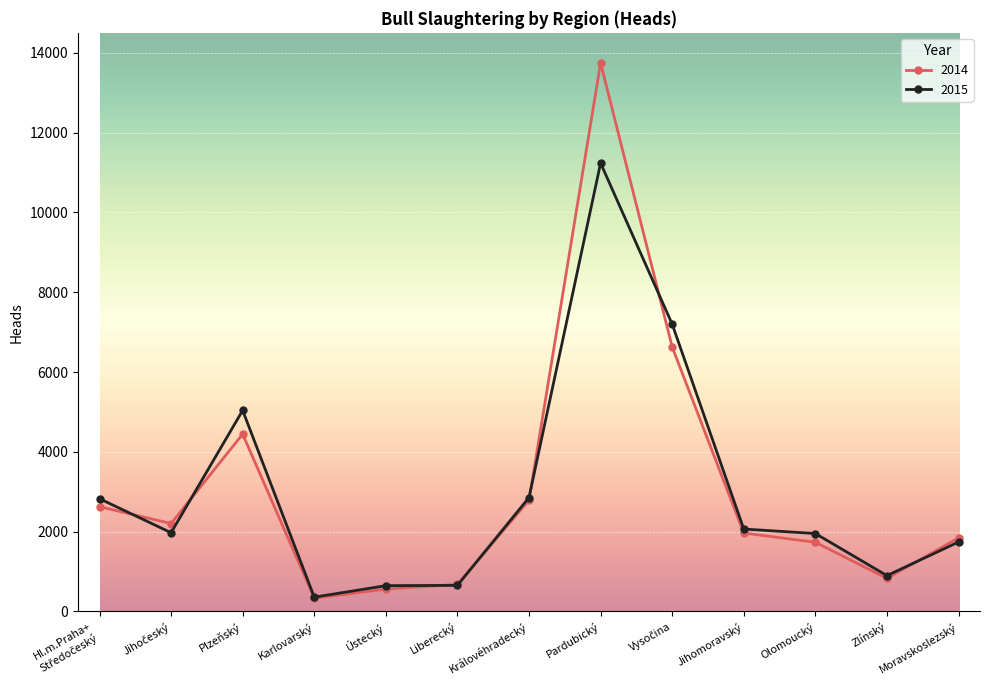

In 2014, how many points are lower than both neighbors (excluding endpoints)?

3